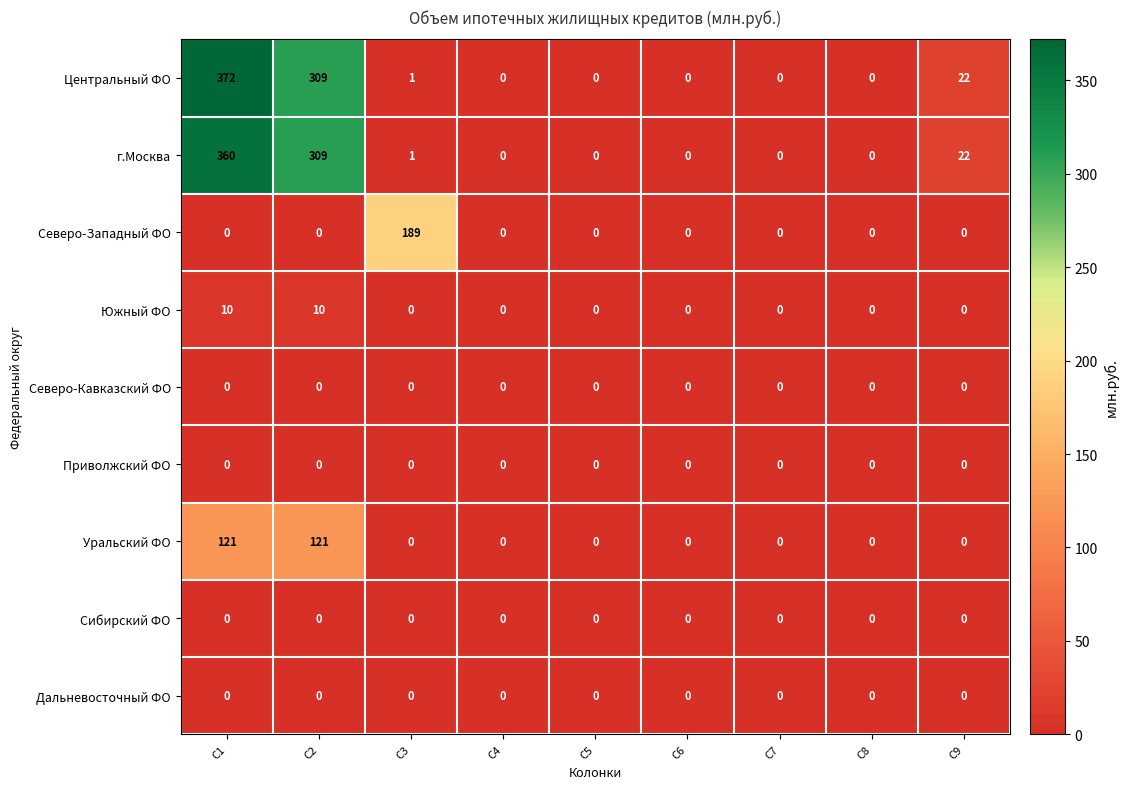

The value of Уральский ФО at C5 is 0. True or false?

True